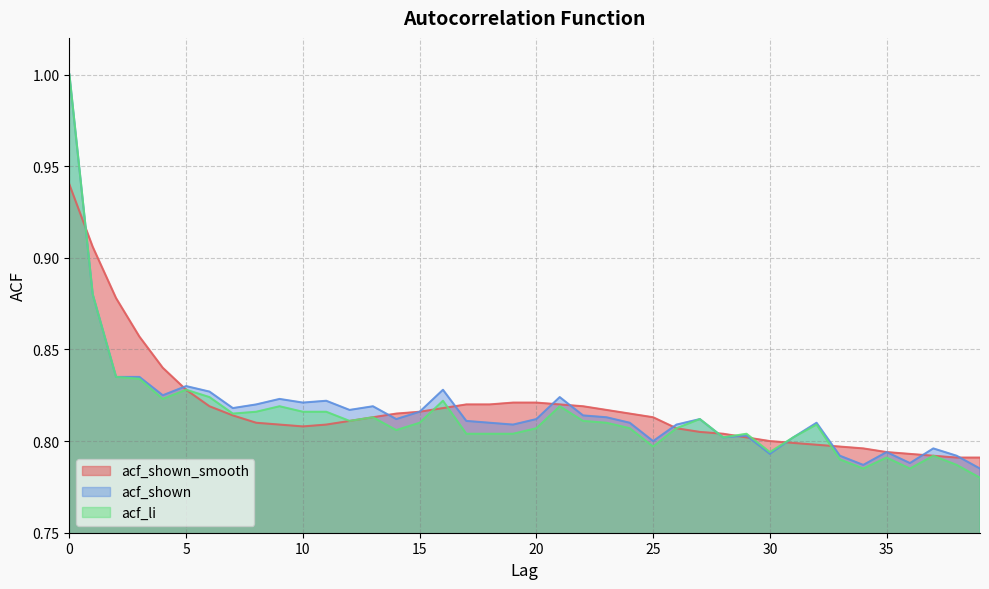

At which label does acf_shown_smooth reach its minimum?

38